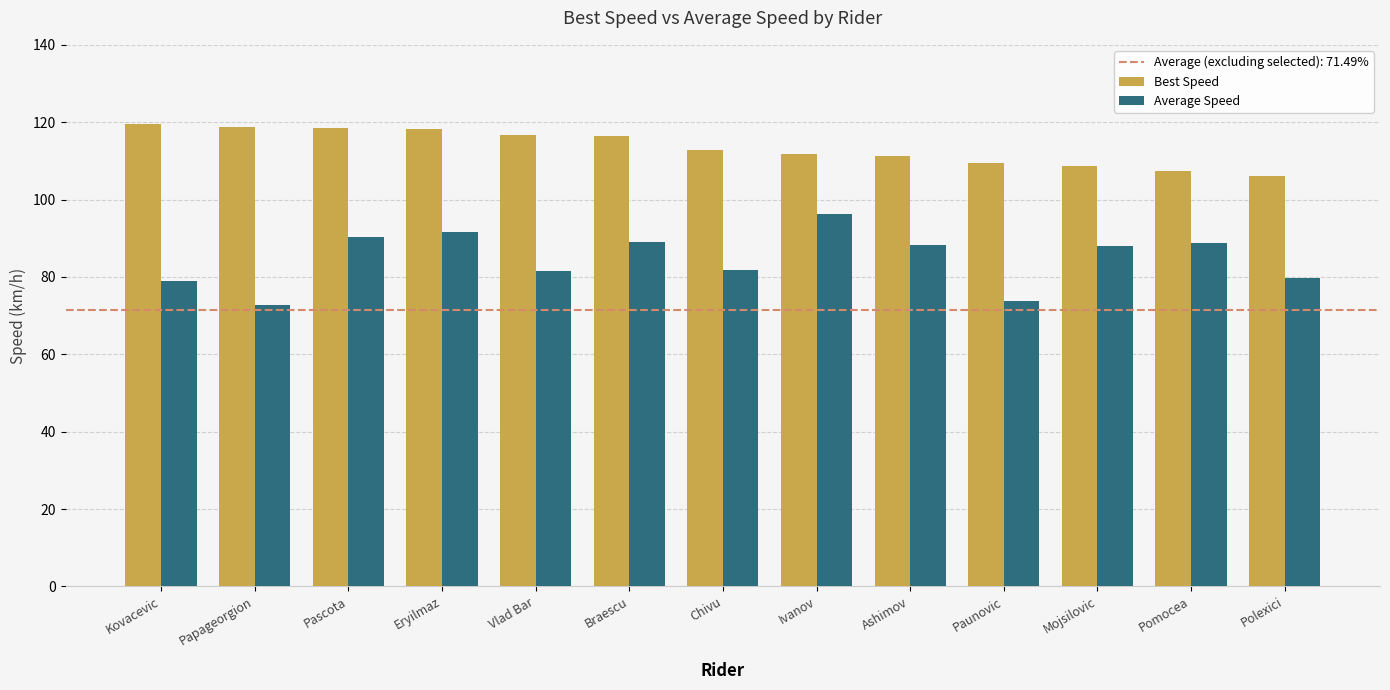

What is the maximum value for Average Speed?

96.2